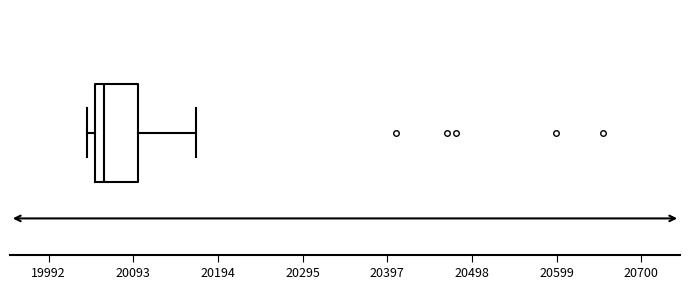

Transcribe this box plot: give where the median line is, the range the box spans, and where the two whiskers end, as read against the x-axis. The values are not printed on the chart, so give them approximately, as read against the axis.

median 20060, box 20040 to 20100, whiskers 20040 (just left of the box's left edge) to 20160